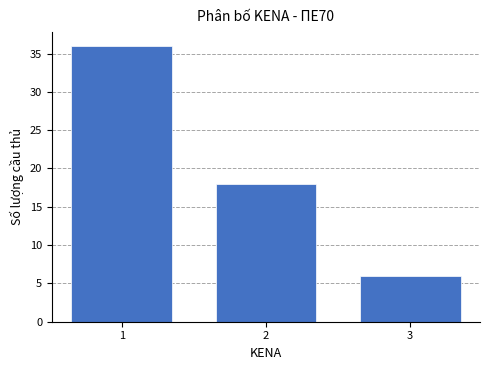

Reading left to right, what are all the values shown in this chart?

36	18	6